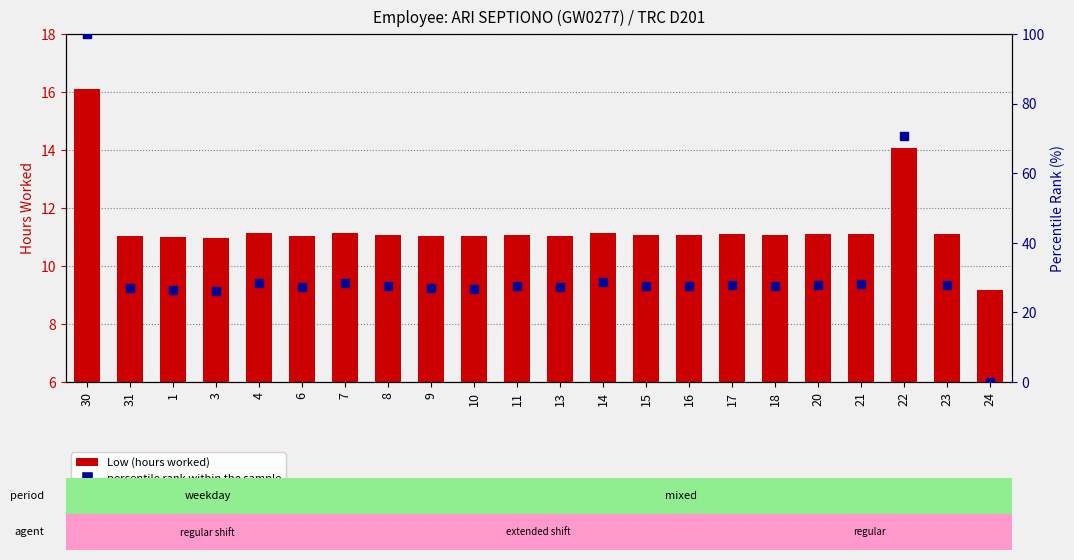

Which series reaches the maximum Y coordinate?

percentile rank within the sample